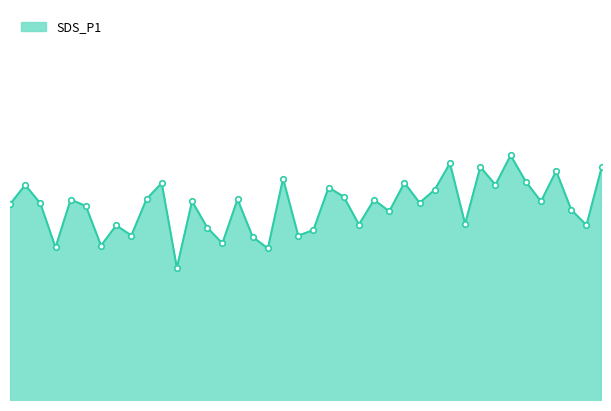

What is the label of the 10th point from the left?

00:18